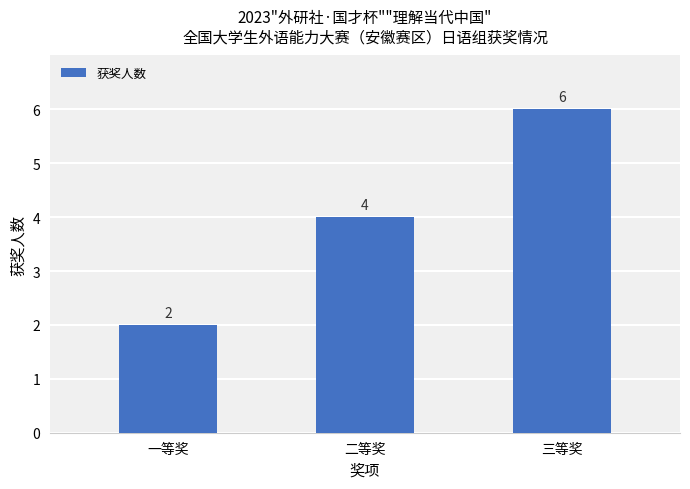

What is the change in value from 二等奖 to 三等奖?

+2